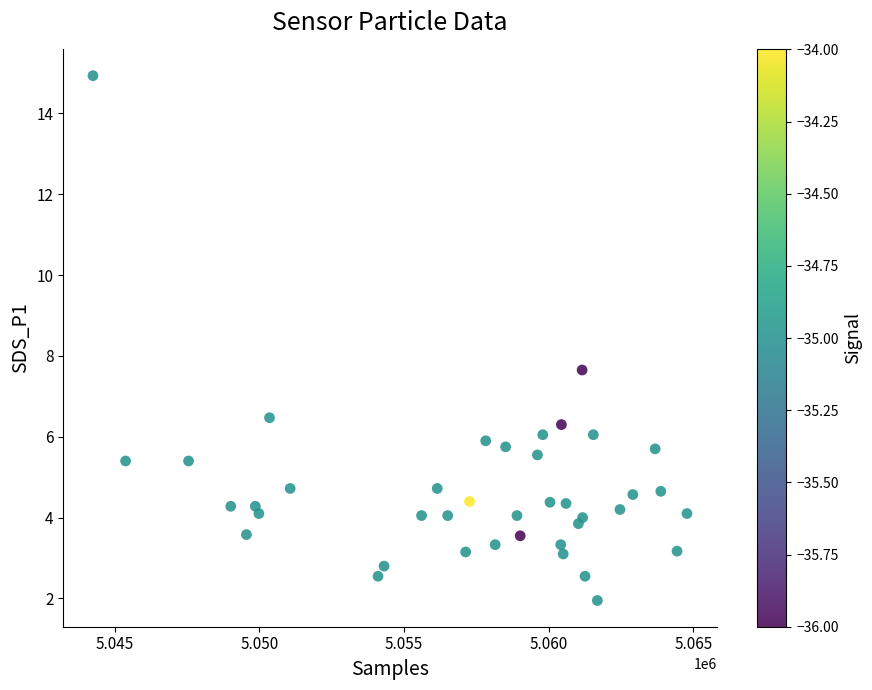

What is the range of X values (max minus min)?

20530.0